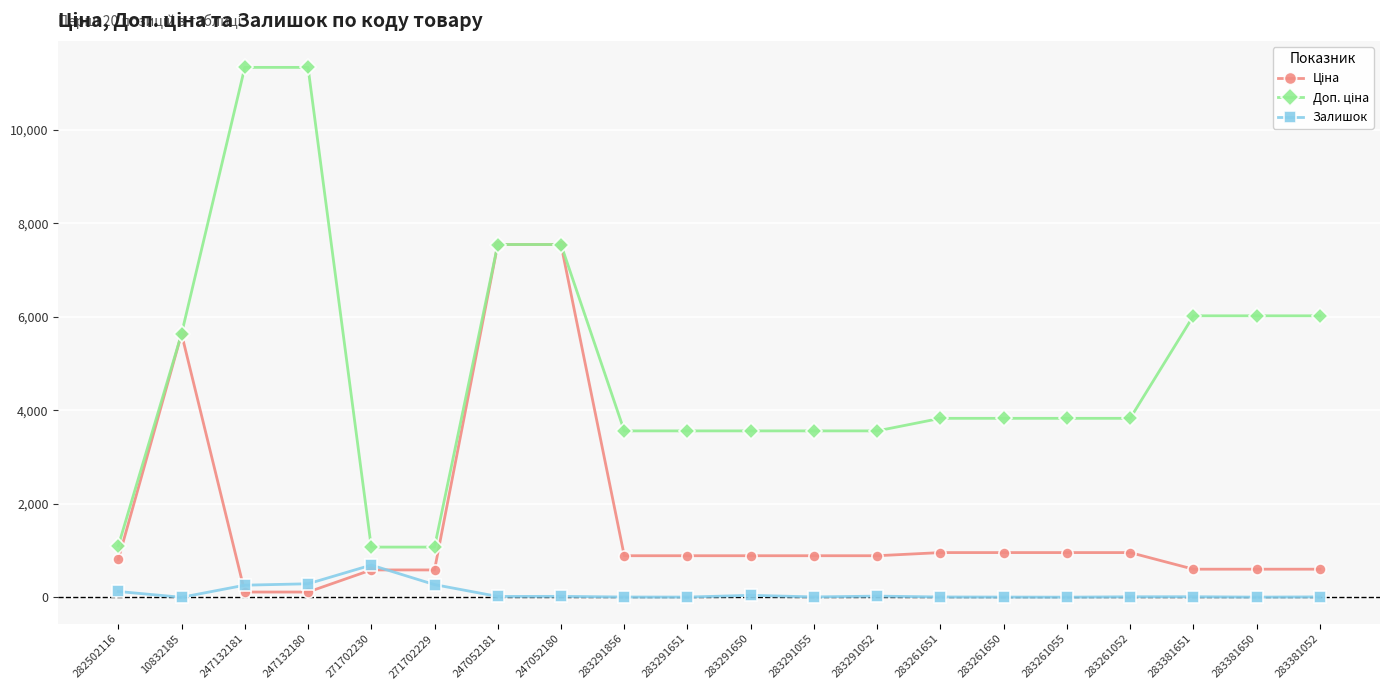

At which label does Залишок reach its peak?

271702230